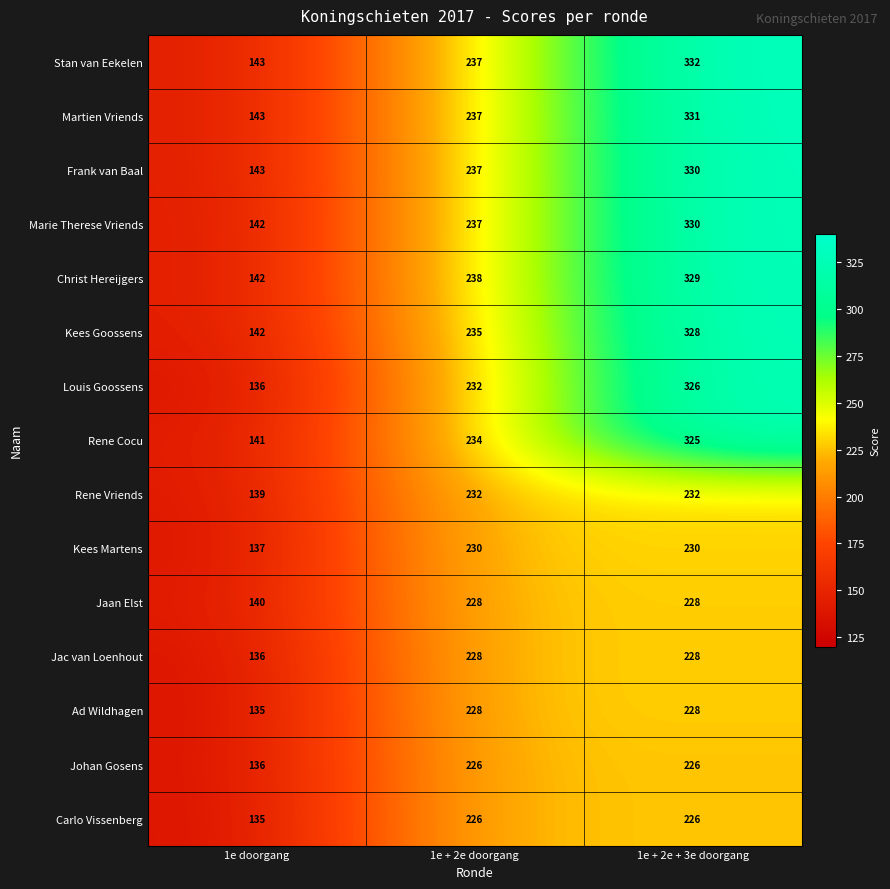

What is the average value of the Frank van Baal series?

237